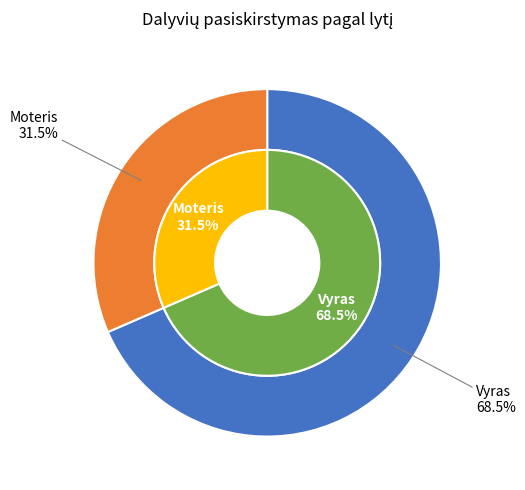

Which category has the biggest portion of the pie?

Vyras